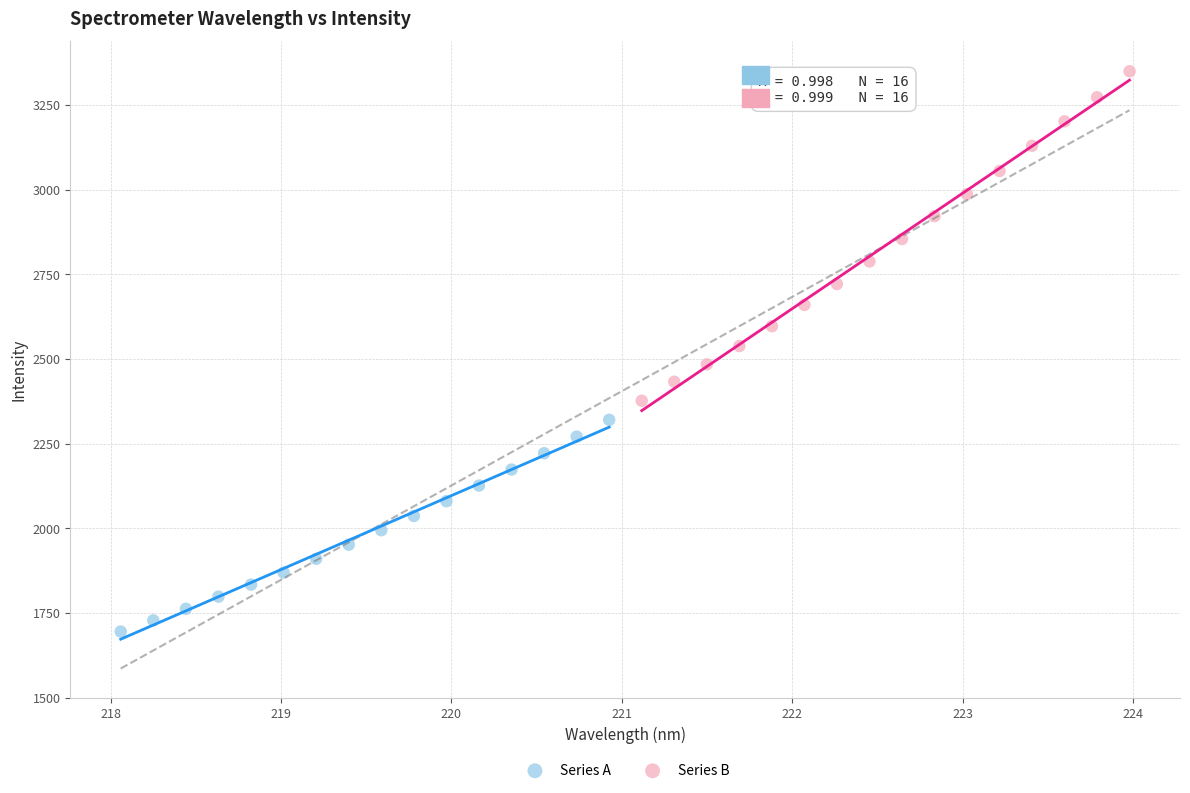

Which series has the widest spread of Y values?

Series B